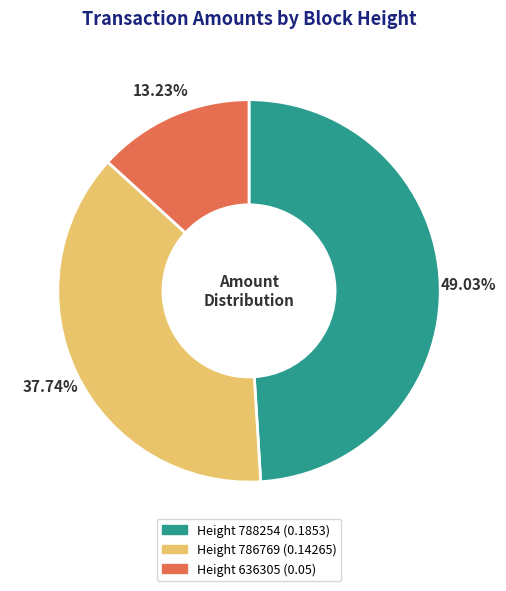

Does any single category account for the majority?

No